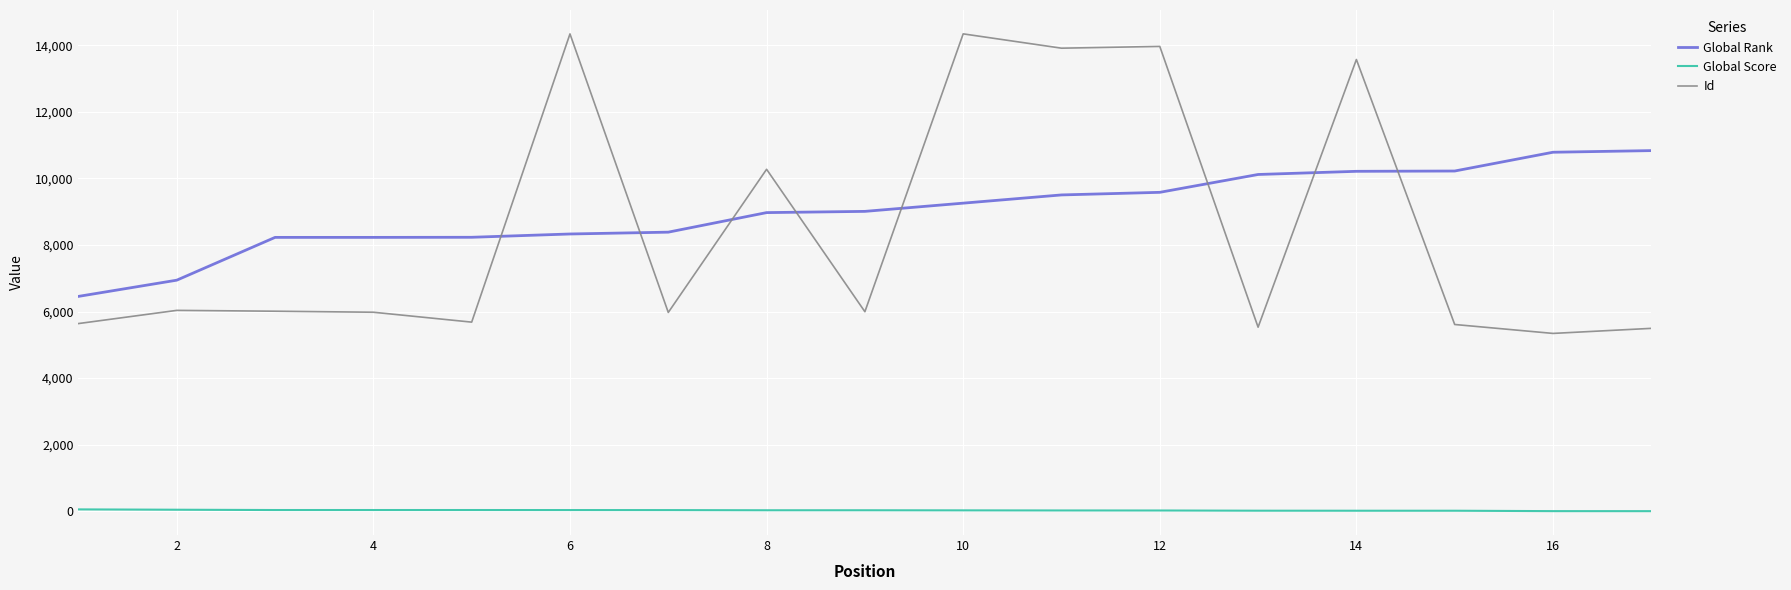

True or false: Global Score and Global Rank intersect in this chart.

False